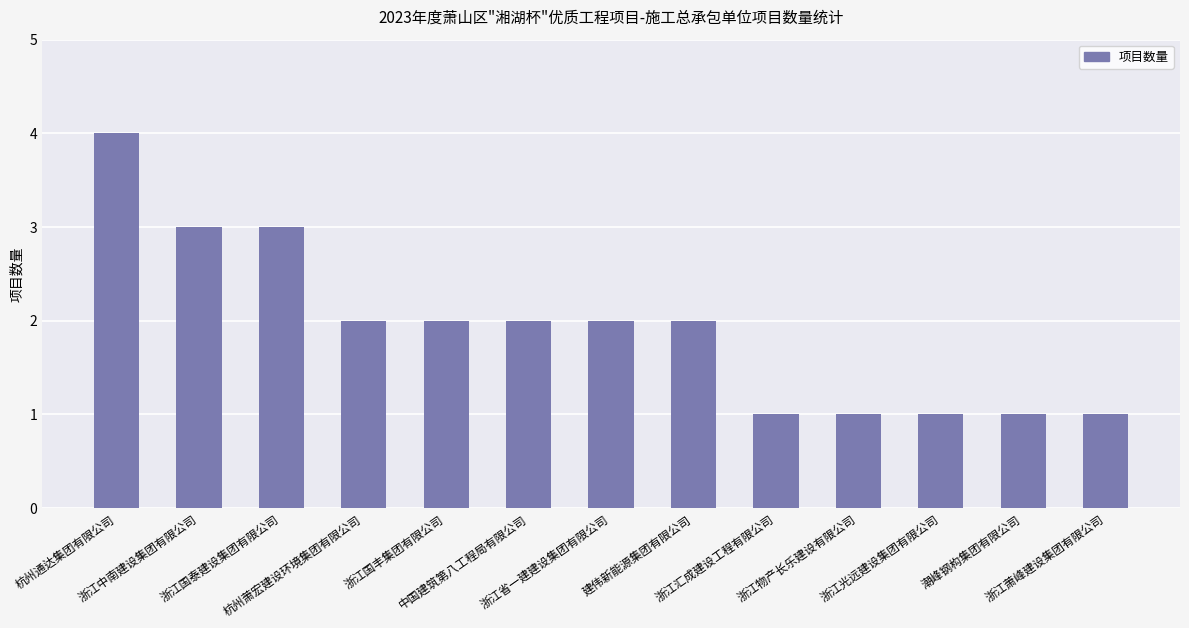

What is the value of the 8th bar from the left?

2